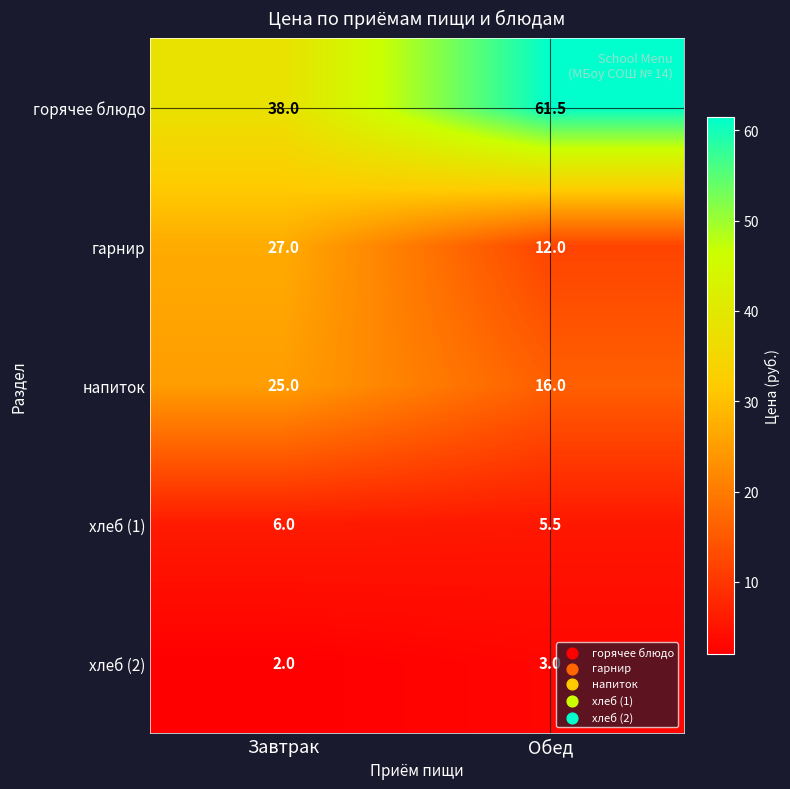

At how many categories does at least one series exceed 49?

1